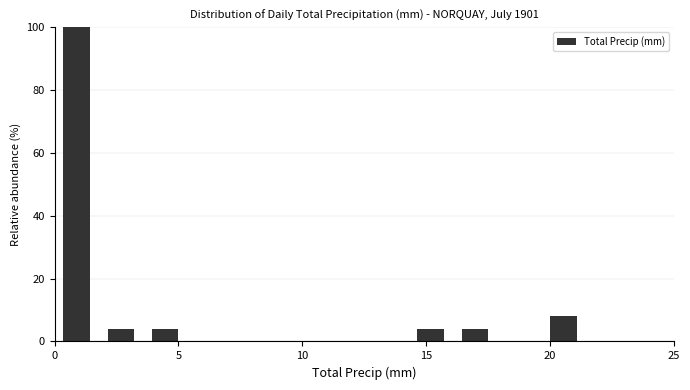

Around what value on the x-axis is the tallest bar? Give the approximate position of its centre, as read against the axis.

1.0